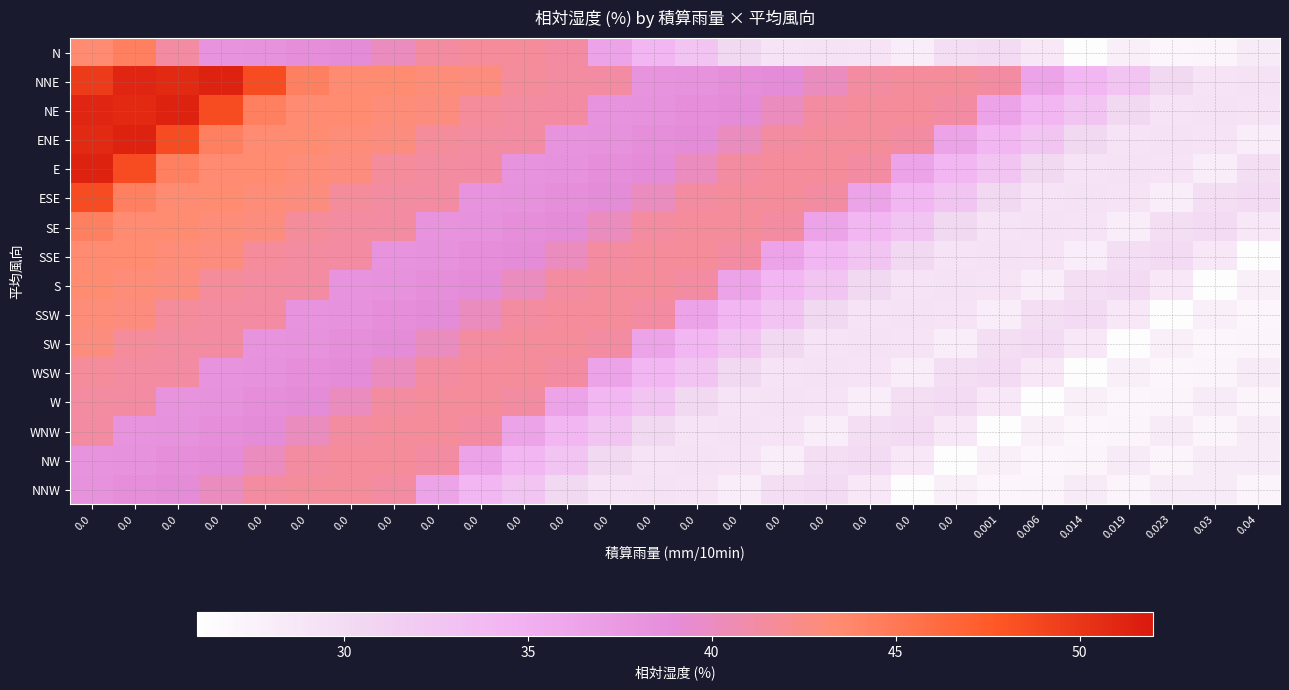

Reading right to left, list all the values displayed in this chart.

N: 0.04=28.3	0.03=27.3	0.023=27.0	0.019=27.8	0.014=26.3	0.006=28.7	0.001=30.0	0.0=29.7	0.0=28.0	0.0=29.0	0.0=29.2	0.0=29.1	0.0=30.3	0.0=32.7	0.0=34.2	0.0=36.4	0.0=41.3	0.0=41.7	0.0=41.6	0.0=41.4	0.0=40.1	0.0=38.9	0.0=38.7	0.0=38.3	0.0=38.1	0.0=41.3	0.0=44.3	0.0=43.3
NNE: 0.04=29.2	0.03=29.1	0.023=30.3	0.019=32.7	0.014=34.2	0.006=36.4	0.001=41.3	0.0=41.7	0.0=41.6	0.0=41.4	0.0=40.1	0.0=38.9	0.0=38.7	0.0=38.3	0.0=38.1	0.0=41.3	0.0=41.4	0.0=41.6	0.0=42.8	0.0=43.0	0.0=43.4	0.0=43.3	0.0=44.3	0.0=48.5	0.0=51.3	0.0=50.8	0.0=51.0	0.0=49.6
NE: 0.04=29.0	0.03=29.2	0.023=29.1	0.019=30.3	0.014=32.7	0.006=34.2	0.001=36.4	0.0=41.3	0.0=41.7	0.0=41.6	0.0=41.4	0.0=40.1	0.0=38.9	0.0=38.7	0.0=38.3	0.0=38.1	0.0=41.3	0.0=41.4	0.0=41.6	0.0=42.8	0.0=43.0	0.0=43.4	0.0=43.3	0.0=44.3	0.0=48.5	0.0=51.3	0.0=50.8	0.0=51.0
ENE: 0.04=28.0	0.03=29.0	0.023=29.2	0.019=29.1	0.014=30.3	0.006=32.7	0.001=34.2	0.0=36.4	0.0=41.3	0.0=41.7	0.0=41.6	0.0=41.4	0.0=40.1	0.0=38.9	0.0=38.7	0.0=38.3	0.0=38.1	0.0=41.3	0.0=41.4	0.0=41.6	0.0=42.8	0.0=43.0	0.0=43.4	0.0=43.3	0.0=44.3	0.0=48.5	0.0=51.3	0.0=50.8
E: 0.04=29.7	0.03=28.0	0.023=29.0	0.019=29.2	0.014=29.1	0.006=30.3	0.001=32.7	0.0=34.2	0.0=36.4	0.0=41.3	0.0=41.7	0.0=41.6	0.0=41.4	0.0=40.1	0.0=38.9	0.0=38.7	0.0=38.3	0.0=38.1	0.0=41.3	0.0=41.4	0.0=41.6	0.0=42.8	0.0=43.0	0.0=43.4	0.0=43.3	0.0=44.3	0.0=48.5	0.0=51.3
ESE: 0.04=30.0	0.03=29.7	0.023=28.0	0.019=29.0	0.014=29.2	0.006=29.1	0.001=30.3	0.0=32.7	0.0=34.2	0.0=36.4	0.0=41.3	0.0=41.7	0.0=41.6	0.0=41.4	0.0=40.1	0.0=38.9	0.0=38.7	0.0=38.3	0.0=38.1	0.0=41.3	0.0=41.4	0.0=41.6	0.0=42.8	0.0=43.0	0.0=43.4	0.0=43.3	0.0=44.3	0.0=48.5
SE: 0.04=28.7	0.03=30.0	0.023=29.7	0.019=28.0	0.014=29.0	0.006=29.2	0.001=29.1	0.0=30.3	0.0=32.7	0.0=34.2	0.0=36.4	0.0=41.3	0.0=41.7	0.0=41.6	0.0=41.4	0.0=40.1	0.0=38.9	0.0=38.7	0.0=38.3	0.0=38.1	0.0=41.3	0.0=41.4	0.0=41.6	0.0=42.8	0.0=43.0	0.0=43.4	0.0=43.3	0.0=44.3
SSE: 0.04=26.3	0.03=28.7	0.023=30.0	0.019=29.7	0.014=28.0	0.006=29.0	0.001=29.2	0.0=29.1	0.0=30.3	0.0=32.7	0.0=34.2	0.0=36.4	0.0=41.3	0.0=41.7	0.0=41.6	0.0=41.4	0.0=40.1	0.0=38.9	0.0=38.7	0.0=38.3	0.0=38.1	0.0=41.3	0.0=41.4	0.0=41.6	0.0=42.8	0.0=43.0	0.0=43.4	0.0=43.3
S: 0.04=27.8	0.03=26.3	0.023=28.7	0.019=30.0	0.014=29.7	0.006=28.0	0.001=29.0	0.0=29.2	0.0=29.1	0.0=30.3	0.0=32.7	0.0=34.2	0.0=36.4	0.0=41.3	0.0=41.7	0.0=41.6	0.0=41.4	0.0=40.1	0.0=38.9	0.0=38.7	0.0=38.3	0.0=38.1	0.0=41.3	0.0=41.4	0.0=41.6	0.0=42.8	0.0=43.0	0.0=43.4
SSW: 0.04=27.0	0.03=27.8	0.023=26.3	0.019=28.7	0.014=30.0	0.006=29.7	0.001=28.0	0.0=29.0	0.0=29.2	0.0=29.1	0.0=30.3	0.0=32.7	0.0=34.2	0.0=36.4	0.0=41.3	0.0=41.7	0.0=41.6	0.0=41.4	0.0=40.1	0.0=38.9	0.0=38.7	0.0=38.3	0.0=38.1	0.0=41.3	0.0=41.4	0.0=41.6	0.0=42.8	0.0=43.0
SW: 0.04=27.3	0.03=27.0	0.023=27.8	0.019=26.3	0.014=28.7	0.006=30.0	0.001=29.7	0.0=28.0	0.0=29.0	0.0=29.2	0.0=29.1	0.0=30.3	0.0=32.7	0.0=34.2	0.0=36.4	0.0=41.3	0.0=41.7	0.0=41.6	0.0=41.4	0.0=40.1	0.0=38.9	0.0=38.7	0.0=38.3	0.0=38.1	0.0=41.3	0.0=41.4	0.0=41.6	0.0=42.8
WSW: 0.04=28.3	0.03=27.3	0.023=27.0	0.019=27.8	0.014=26.3	0.006=28.7	0.001=30.0	0.0=29.7	0.0=28.0	0.0=29.0	0.0=29.2	0.0=29.1	0.0=30.3	0.0=32.7	0.0=34.2	0.0=36.4	0.0=41.3	0.0=41.7	0.0=41.6	0.0=41.4	0.0=40.1	0.0=38.9	0.0=38.7	0.0=38.3	0.0=38.1	0.0=41.3	0.0=41.4	0.0=41.6
W: 0.04=27.3	0.03=28.3	0.023=27.3	0.019=27.0	0.014=27.8	0.006=26.3	0.001=28.7	0.0=30.0	0.0=29.7	0.0=28.0	0.0=29.0	0.0=29.2	0.0=29.1	0.0=30.3	0.0=32.7	0.0=34.2	0.0=36.4	0.0=41.3	0.0=41.7	0.0=41.6	0.0=41.4	0.0=40.1	0.0=38.9	0.0=38.7	0.0=38.3	0.0=38.1	0.0=41.3	0.0=41.4
WNW: 0.04=28.3	0.03=27.3	0.023=28.3	0.019=27.3	0.014=27.0	0.006=27.8	0.001=26.3	0.0=28.7	0.0=30.0	0.0=29.7	0.0=28.0	0.0=29.0	0.0=29.2	0.0=29.1	0.0=30.3	0.0=32.7	0.0=34.2	0.0=36.4	0.0=41.3	0.0=41.7	0.0=41.6	0.0=41.4	0.0=40.1	0.0=38.9	0.0=38.7	0.0=38.3	0.0=38.1	0.0=41.3
NW: 0.04=28.3	0.03=28.3	0.023=27.3	0.019=28.3	0.014=27.3	0.006=27.0	0.001=27.8	0.0=26.3	0.0=28.7	0.0=30.0	0.0=29.7	0.0=28.0	0.0=29.0	0.0=29.2	0.0=29.1	0.0=30.3	0.0=32.7	0.0=34.2	0.0=36.4	0.0=41.3	0.0=41.7	0.0=41.6	0.0=41.4	0.0=40.1	0.0=38.9	0.0=38.7	0.0=38.3	0.0=38.1
NNW: 0.04=27.3	0.03=28.3	0.023=28.3	0.019=27.3	0.014=28.3	0.006=27.3	0.001=27.0	0.0=27.8	0.0=26.3	0.0=28.7	0.0=30.0	0.0=29.7	0.0=28.0	0.0=29.0	0.0=29.2	0.0=29.1	0.0=30.3	0.0=32.7	0.0=34.2	0.0=36.4	0.0=41.3	0.0=41.7	0.0=41.6	0.0=41.4	0.0=40.1	0.0=38.9	0.0=38.7	0.0=38.3